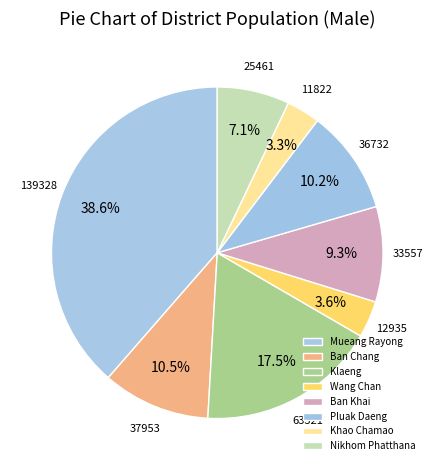

Does any single category account for the majority?

No